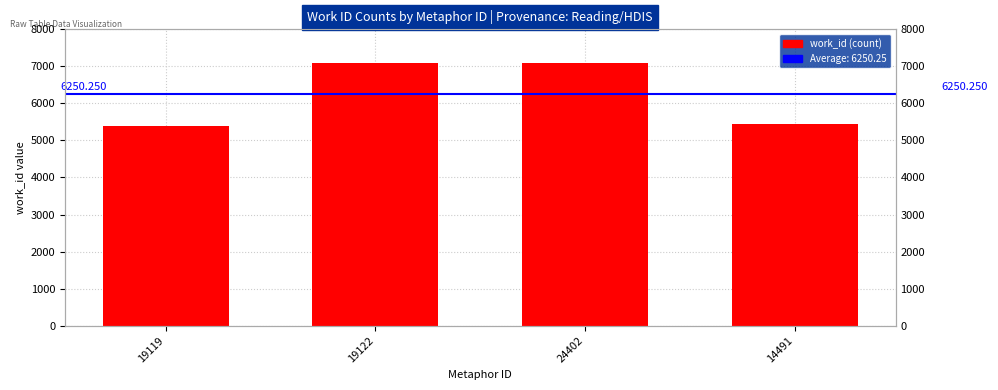

What is the minimum value shown in the chart?

5399